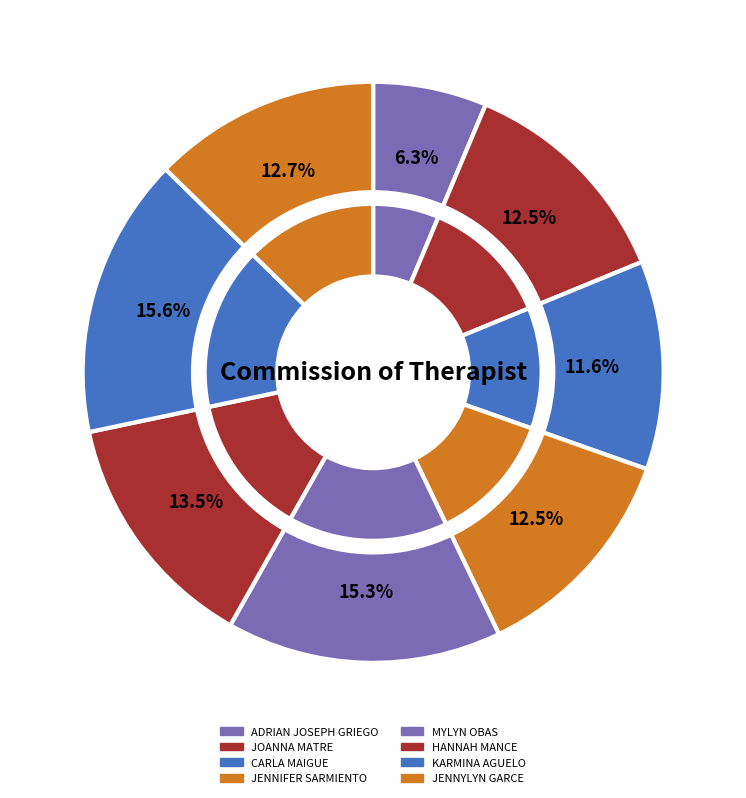

What is the total percentage of JENNIFER SARMIENTO and JENNYLYN GARCE?

25.1%